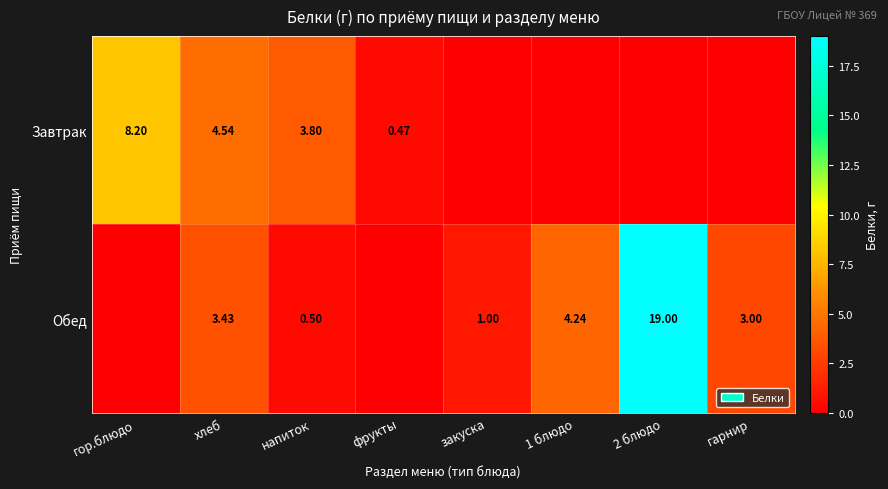

Is the value of Обед at закуска greater than the value of Завтрак at напиток?

No